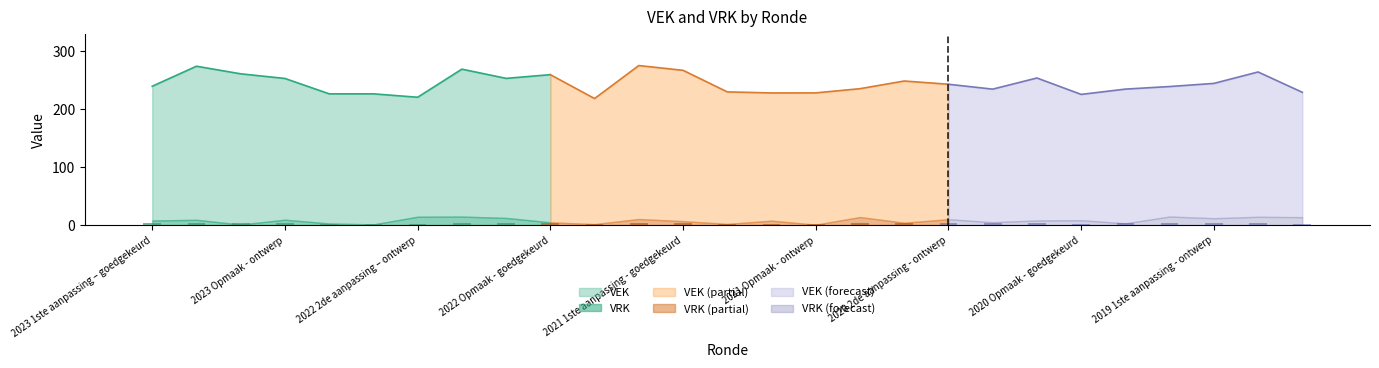

Is it true that VEK equals 379 at 2022 2de aanpassing – ontwerp?

False